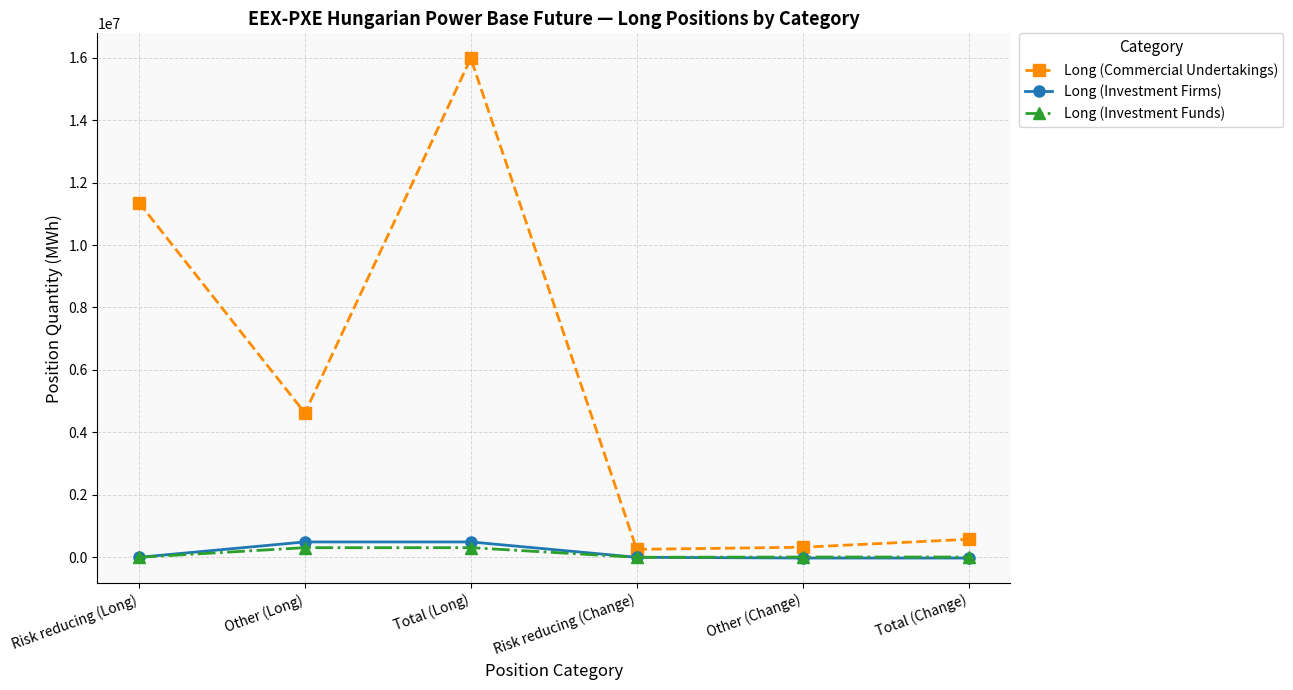

Which series has the widest spread of values?

Long (Commercial Undertakings)